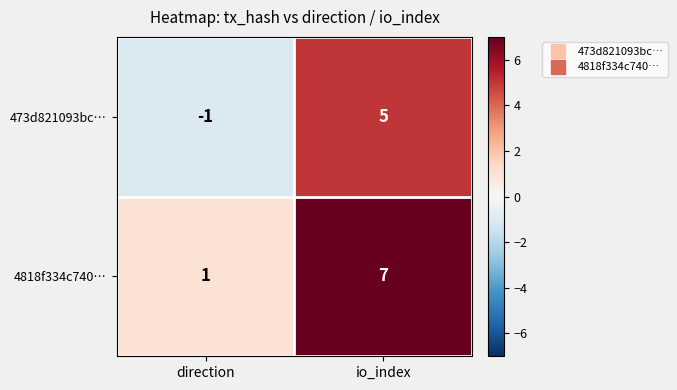

The value of 473d821093bc… at direction is 0. True or false?

False